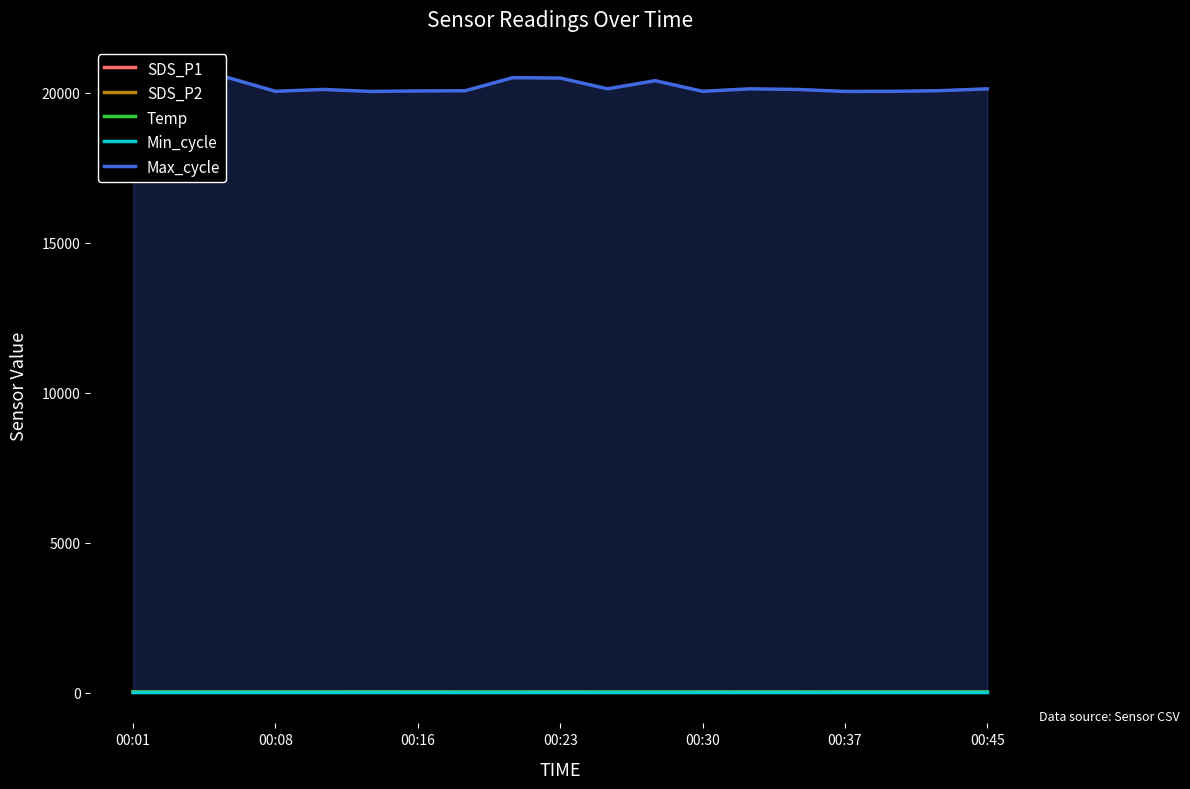

At 17, list the series in order from smallest to largest.

SDS_P2, Temp, SDS_P1, Min_cycle, Max_cycle